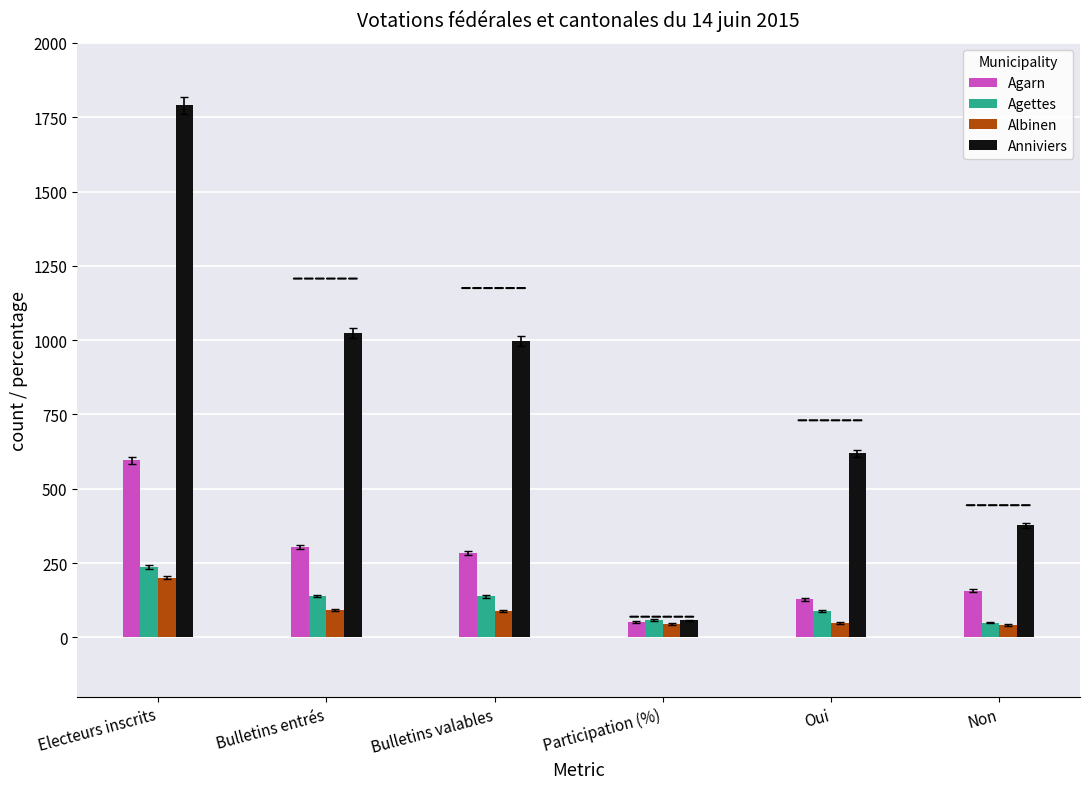

The Albinen series shows 45.5 at Participation (%). True or false?

True